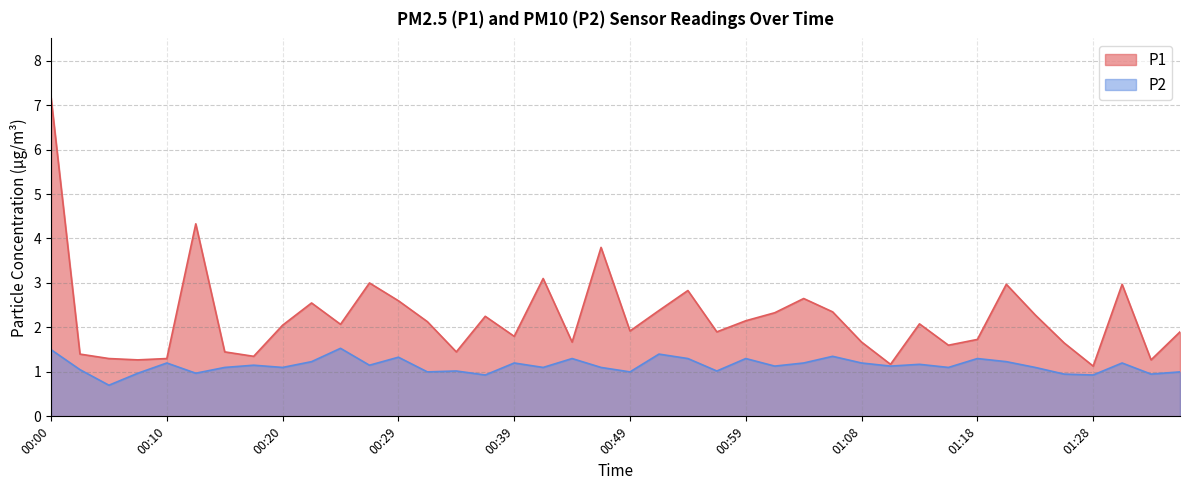

At which category does P1 reach its first local peak?

00:12